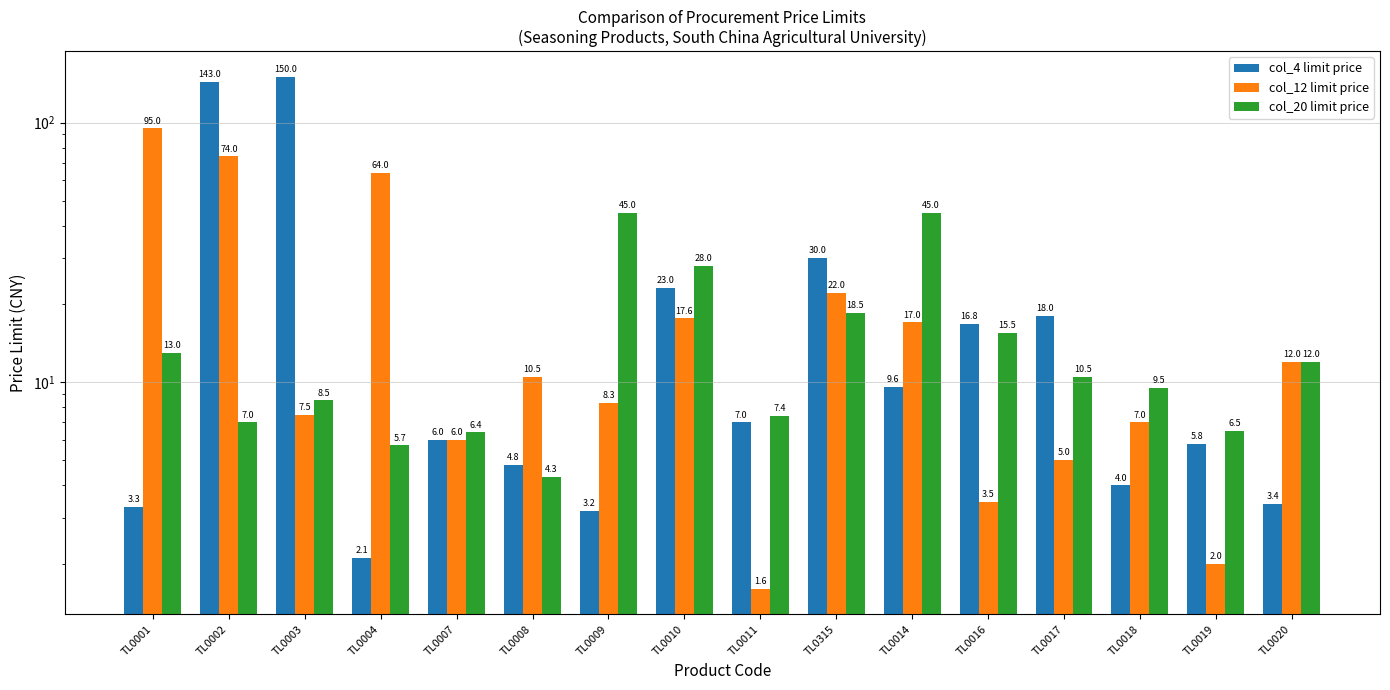

What is the average value of the col_4 limit price series?

26.9